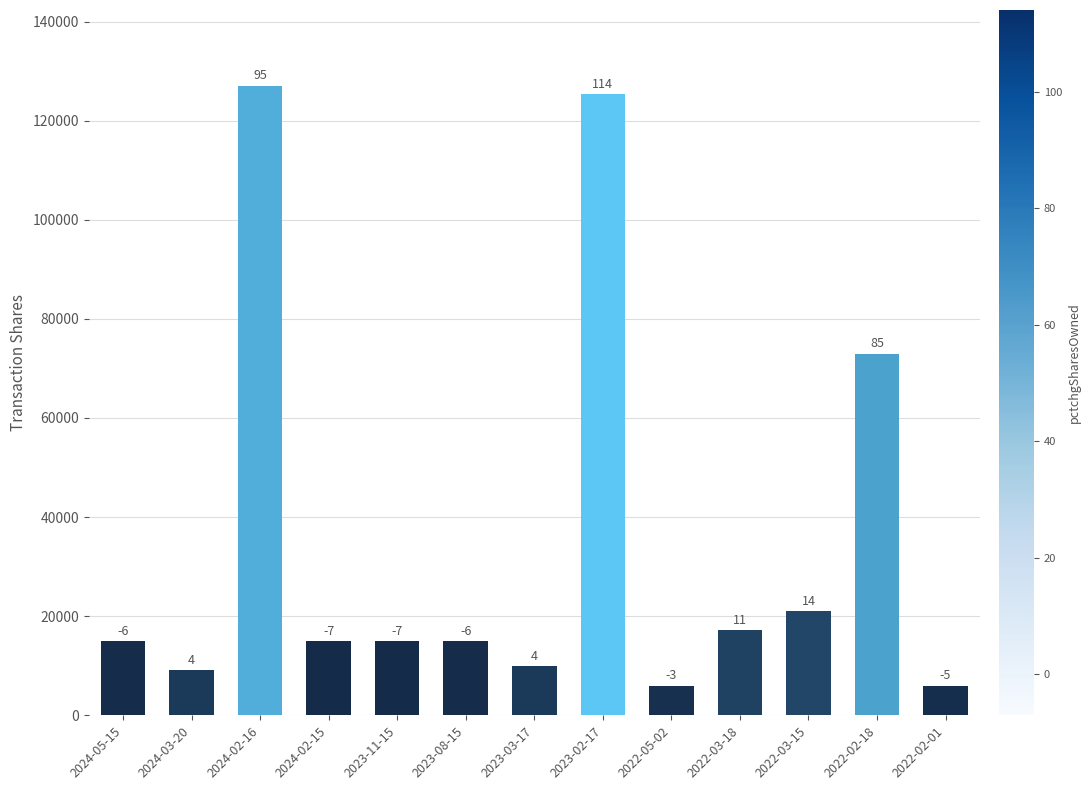

The value at 2023-08-15 is 4901. True or false?

False